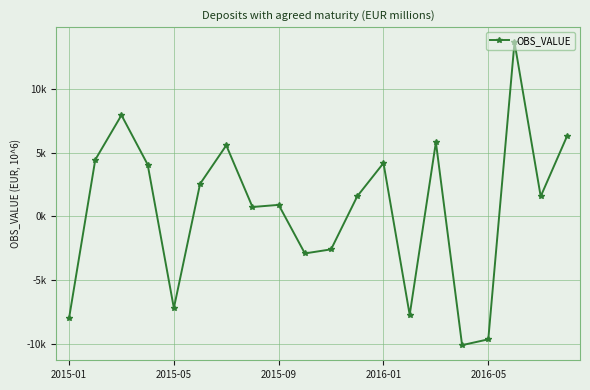

Is this an area chart (filled region under the line)?

No